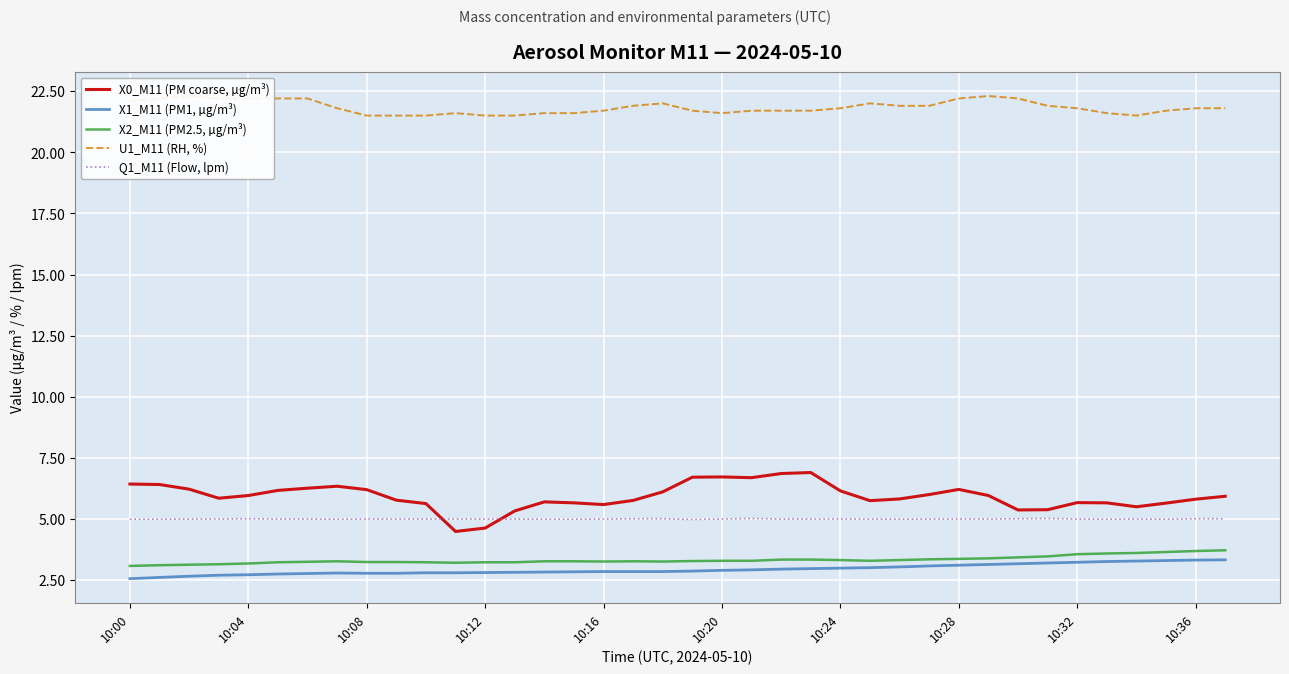

True or false: Q1_M11 (Flow, lpm) and U1_M11 (RH, %) intersect in this chart.

False